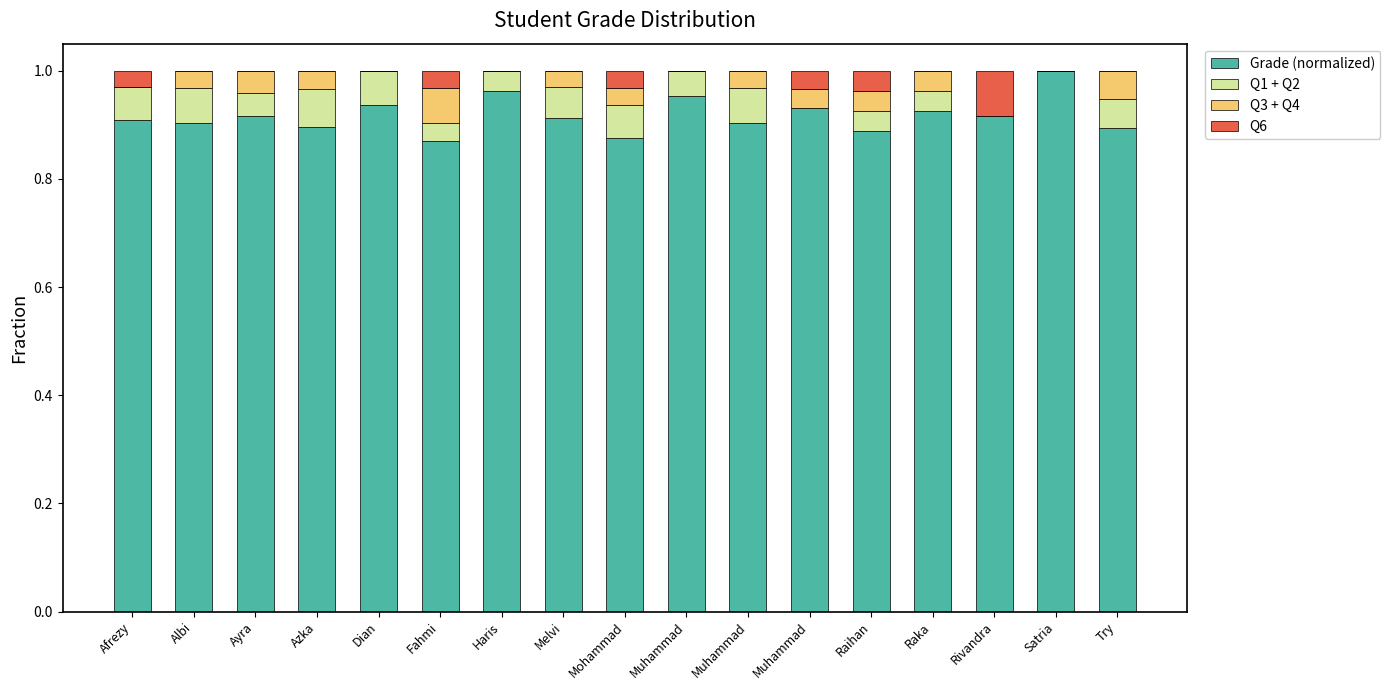

The value of Grade (normalized) at Muhammad is 1.0. True or false?

True